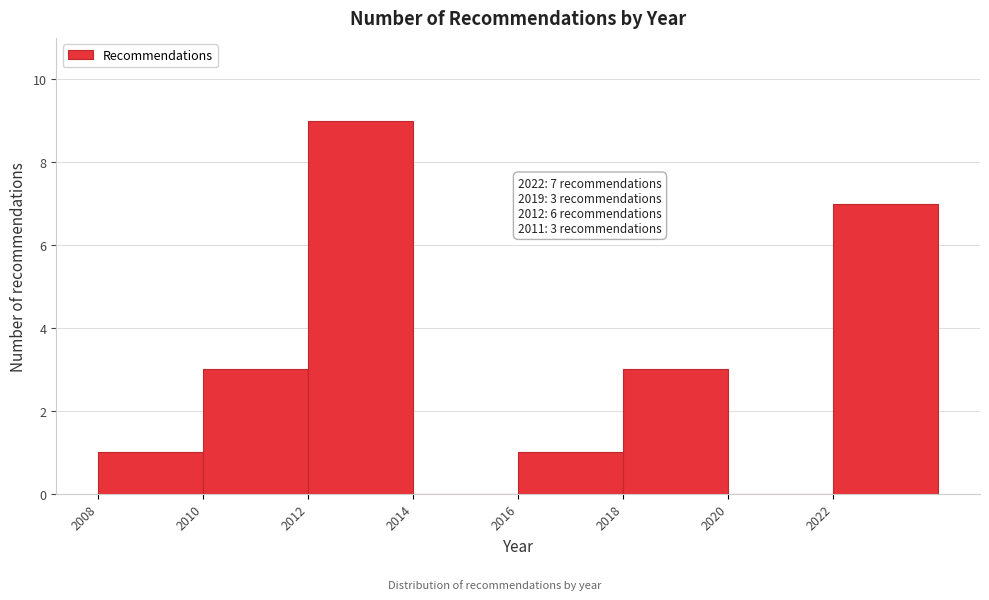

Over which range of the x-axis is the bar tallest?

2012 to 2014